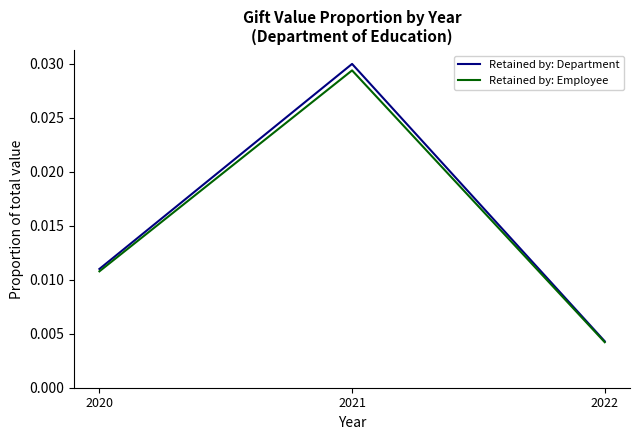

At which category does the chart reach its minimum across all series?

2022